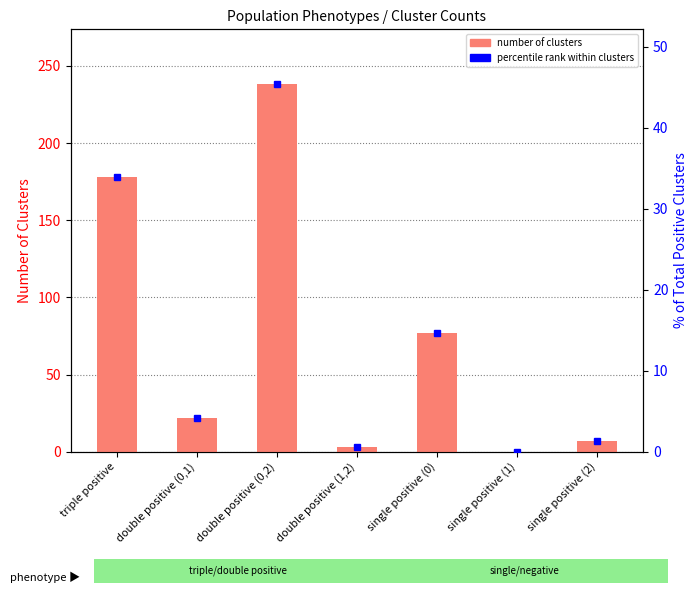

Where does the percentile rank within clusters series first go above 4?

triple positive